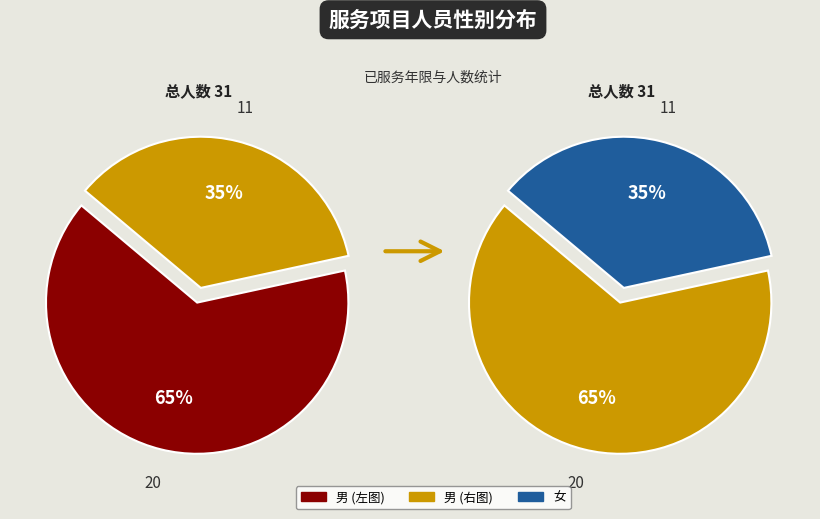

Is it true that 女 is 35% of the pie?

True